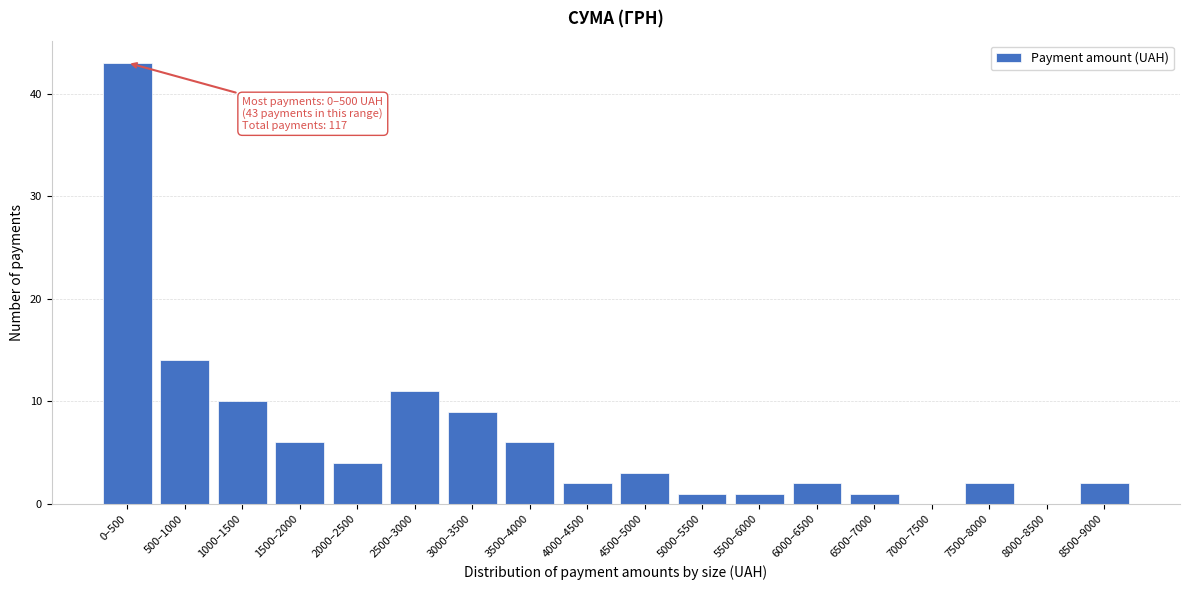

Reading right to left, transcribe all the data shown in this chart.

8500–9000=2	8000–8500=0	7500–8000=2	7000–7500=0	6500–7000=1	6000–6500=2	5500–6000=1	5000–5500=1	4500–5000=3	4000–4500=2	3500–4000=6	3000–3500=9	2500–3000=11	2000–2500=4	1500–2000=6	1000–1500=10	500–1000=14	0–500=43